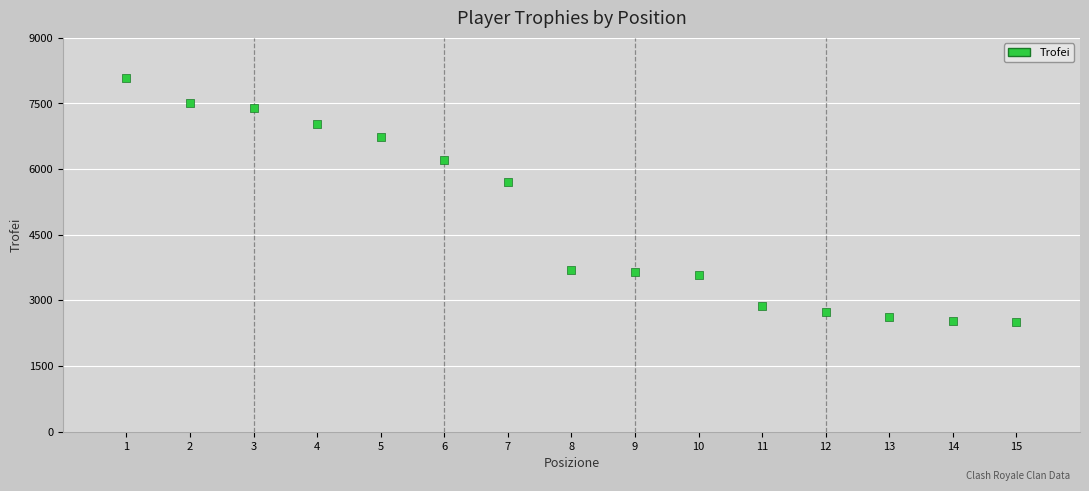

What Y value in the scatter plot is closest to 5294?

5704